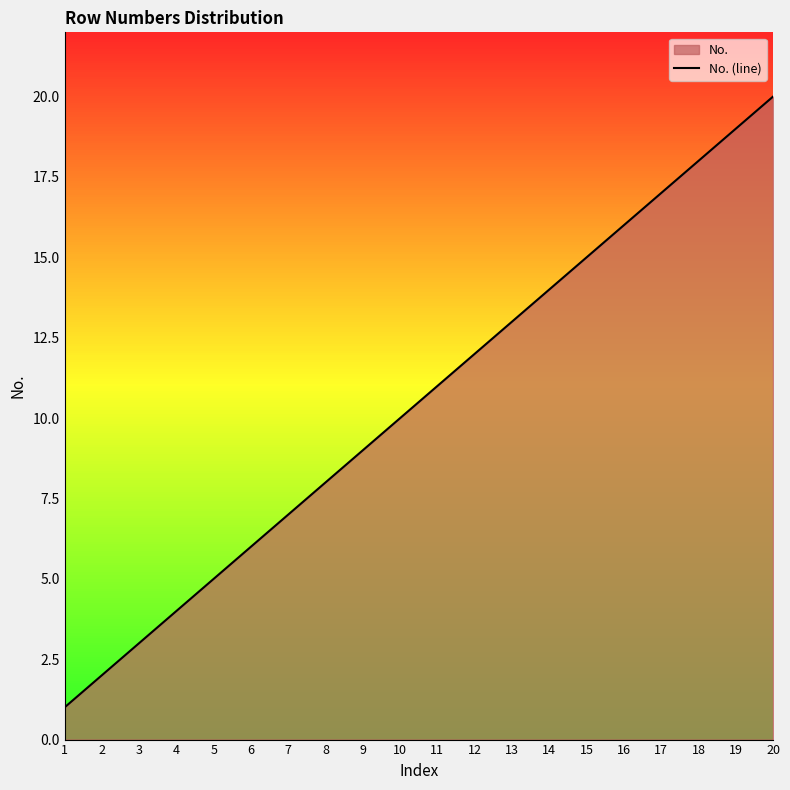

Reading left to right, extract all data points from this chart.

1	2	3	4	5	6	7	8	9	10	11	12	13	14	15	16	17	18	19	20